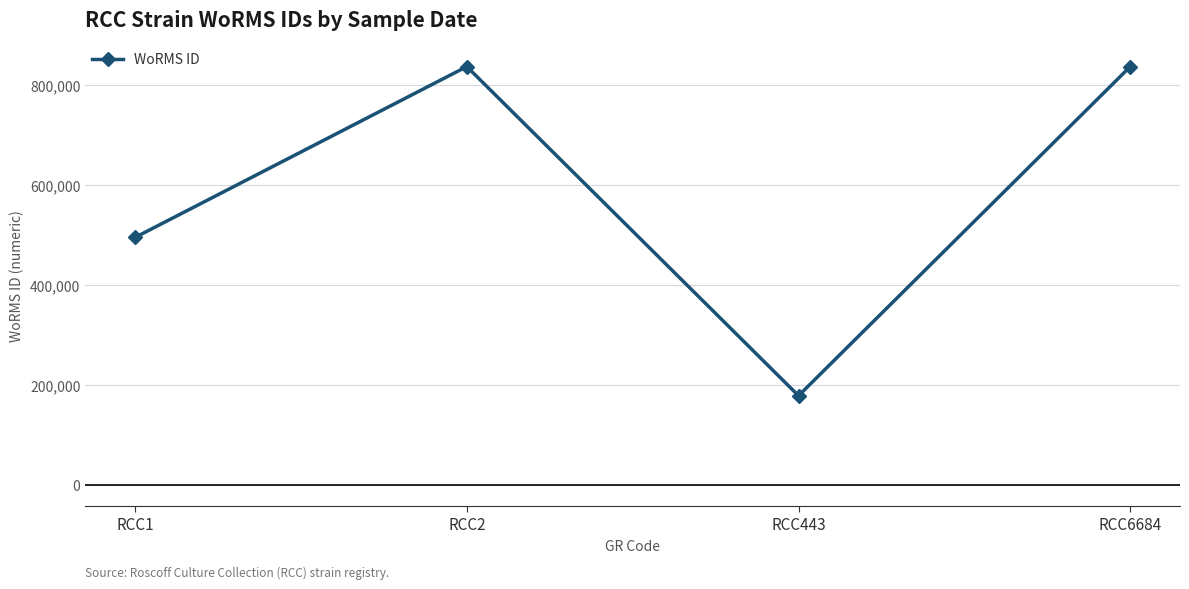

At which category does the data reach its first local peak?

RCC2